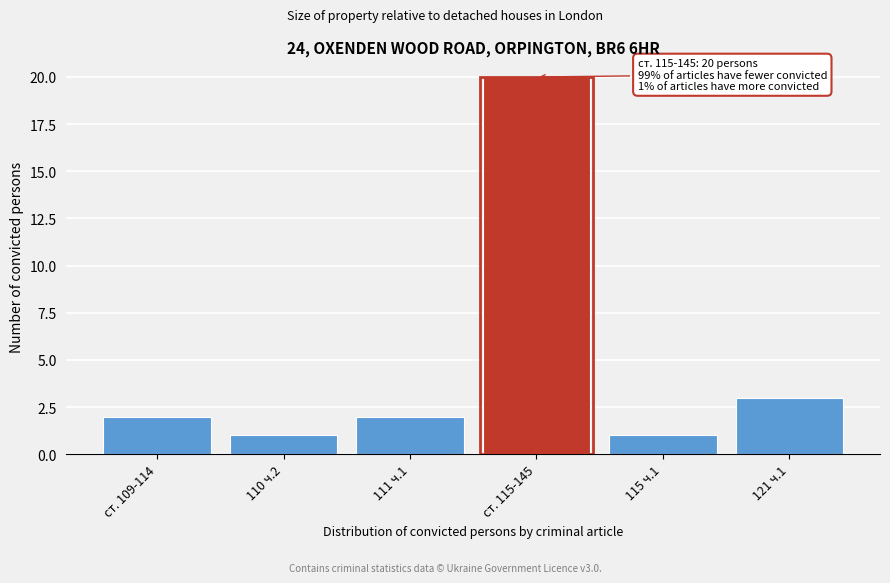

Reading right to left, transcribe all the data shown in this chart.

3	1	20	2	1	2